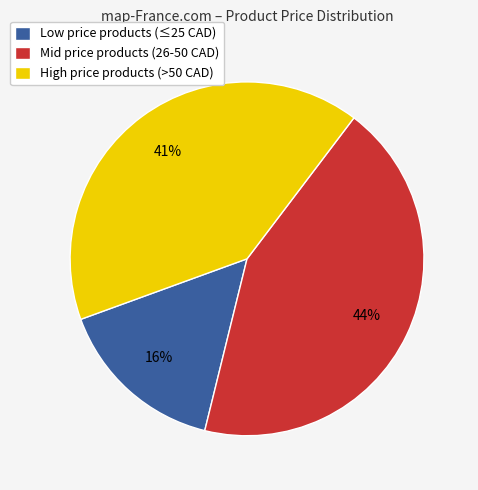

Count the number of slices in the pie.

3